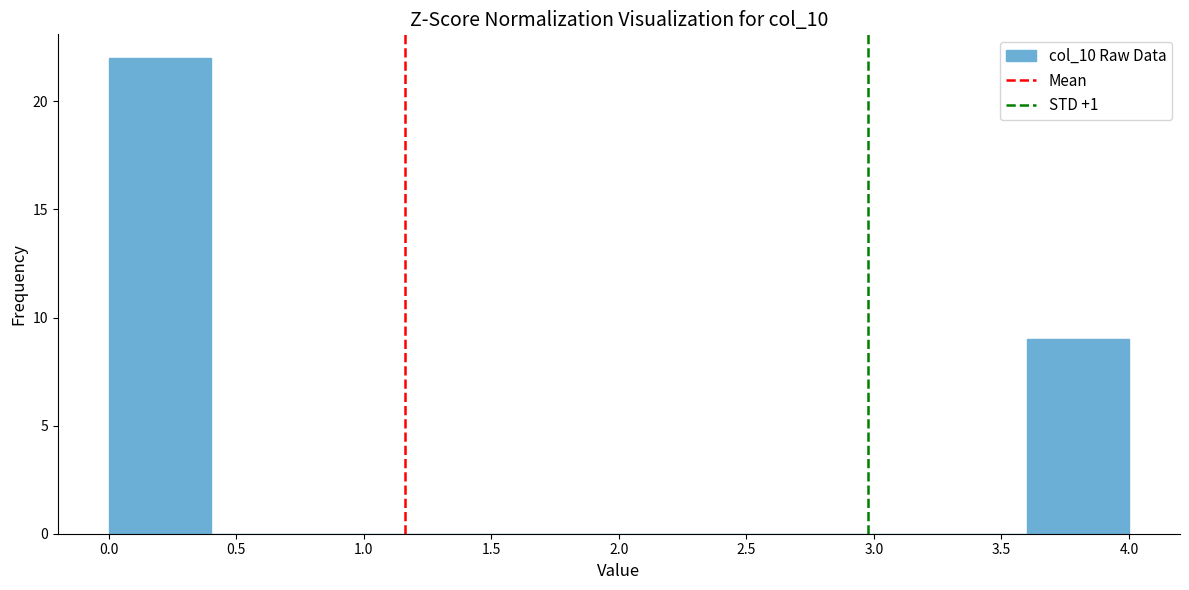

Reading left to right, list every bar in this chart as the range it spans on the x-axis followed by its height. The values are not printed on the chart, so give them approximately, as read against the axis.

0.0 to 0.4: 22
0.4 to 0.8: 0
0.8 to 1.2: 0
1.2 to 1.6: 0
1.6 to 2.0: 0
2.0 to 2.4: 0
2.4 to 2.8: 0
2.8 to 3.2: 0
3.2 to 3.6: 0
3.6 to 4.0: 9